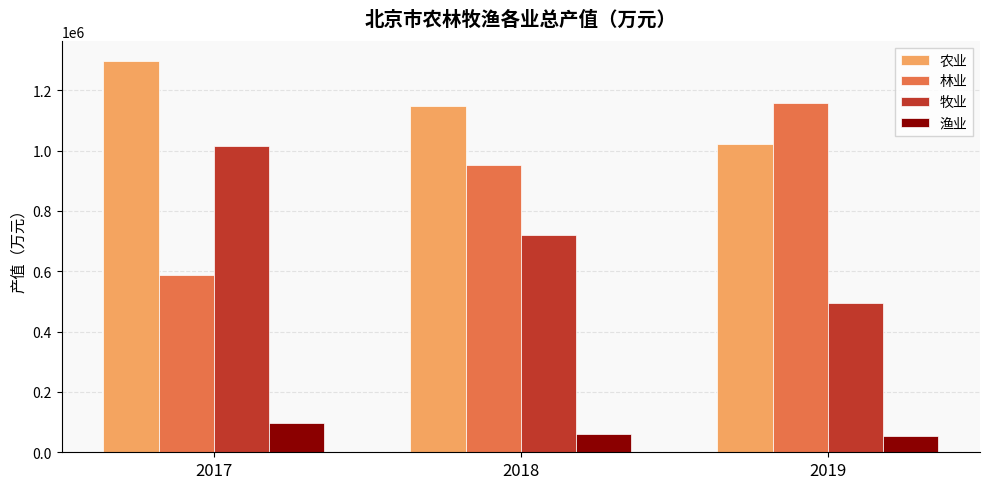

At which category is the sum across all series the highest?

2017